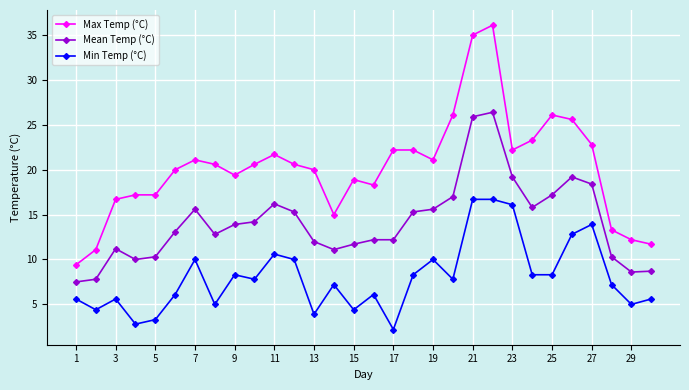

What is the average value of the Mean Temp (°C) series?

14.2